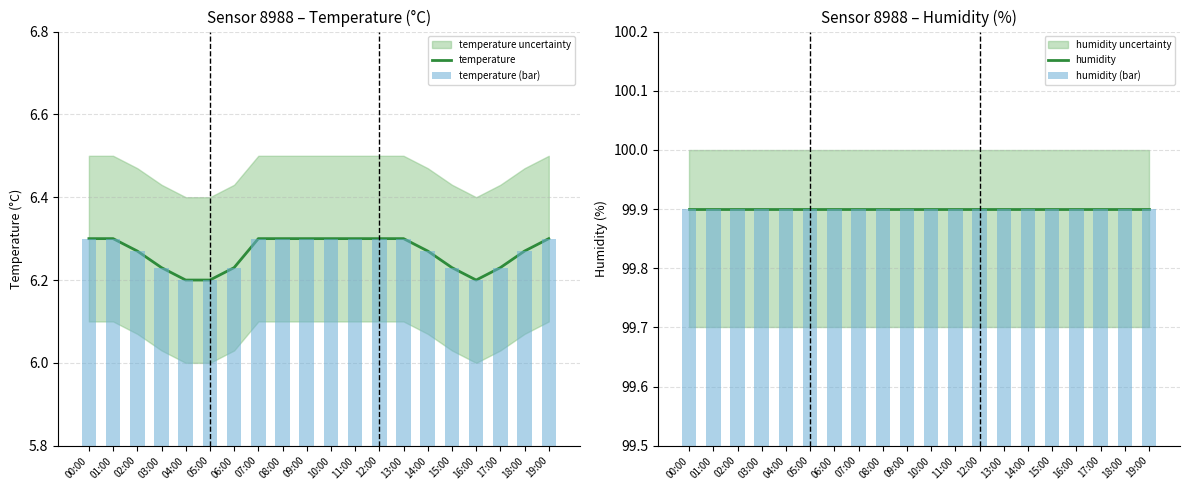

List the labels in order of temperature (bar) value, smallest first.

04:00, 05:00, 16:00, 03:00, 06:00, 15:00, 17:00, 02:00, 14:00, 18:00, 00:00, 01:00, 07:00, 08:00, 09:00, 10:00, 11:00, 12:00, 13:00, 19:00